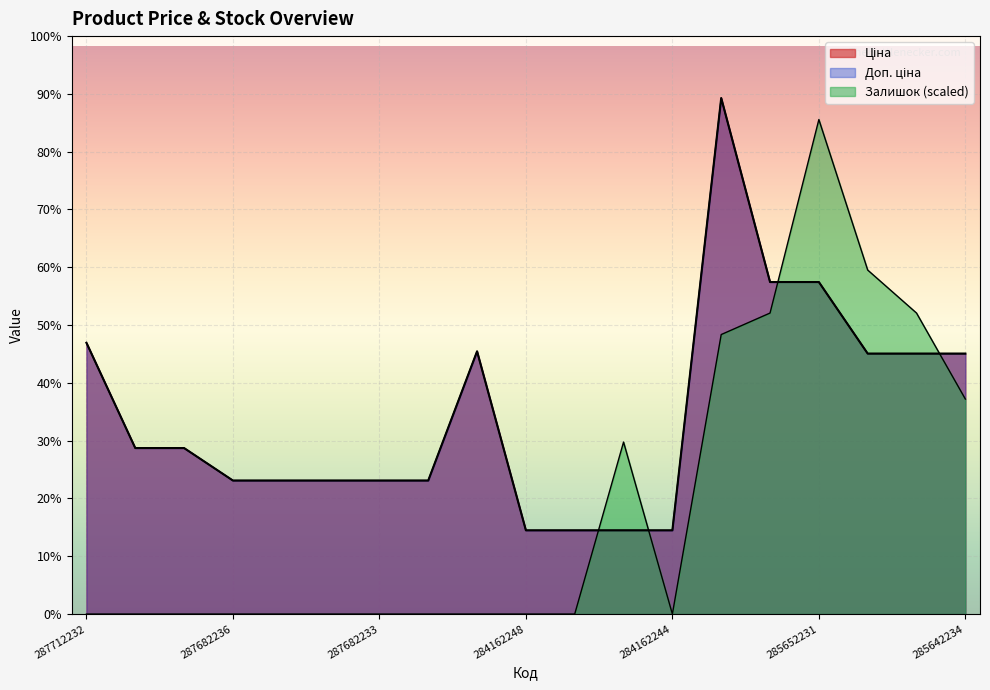

At how many categories does at least one series exceed 14483?

16